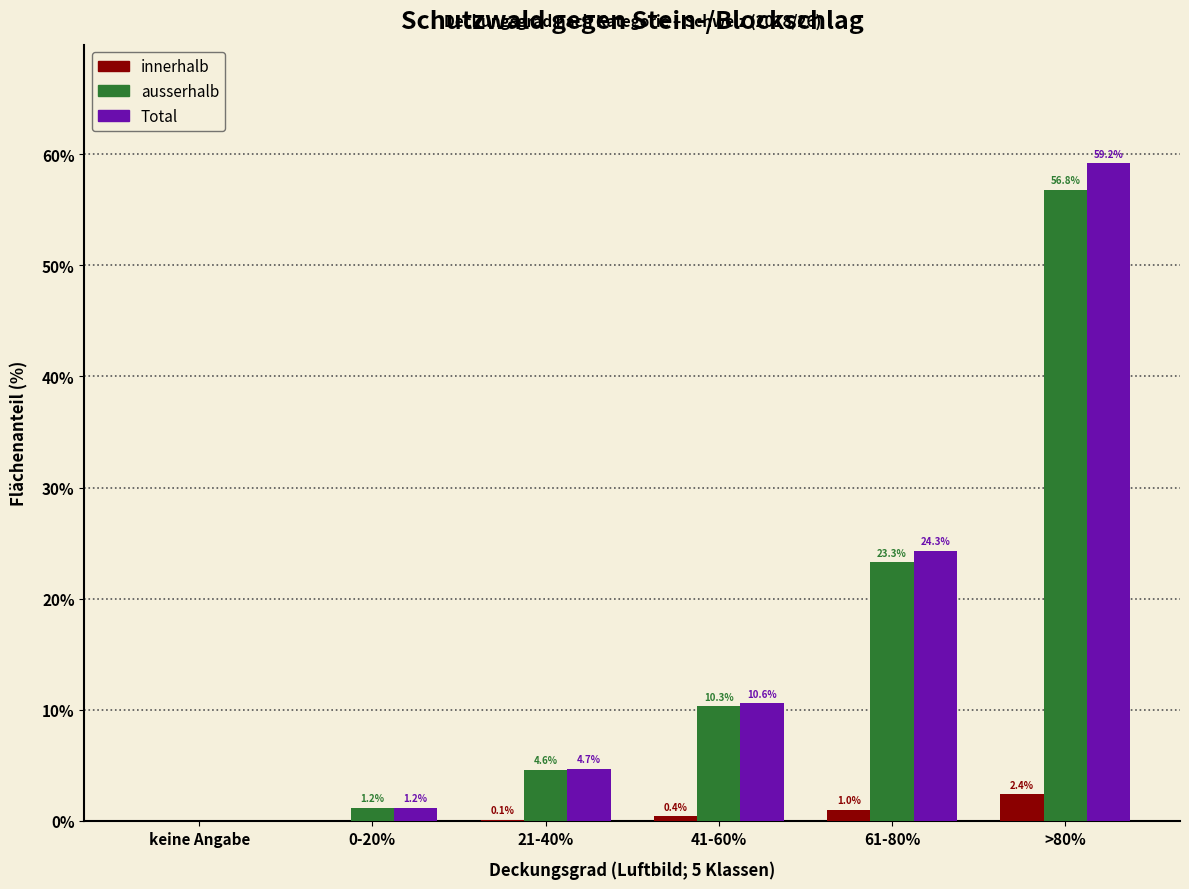

Reading left to right, transcribe all the data shown in this chart.

innerhalb: keine Angabe=0.0	0-20%=0.0	21-40%=0.1	41-60%=0.4	61-80%=1.0	>80%=2.4
ausserhalb: keine Angabe=0.0	0-20%=1.2	21-40%=4.6	41-60%=10.3	61-80%=23.3	>80%=56.8
Total: keine Angabe=0.0	0-20%=1.2	21-40%=4.7	41-60%=10.6	61-80%=24.3	>80%=59.2